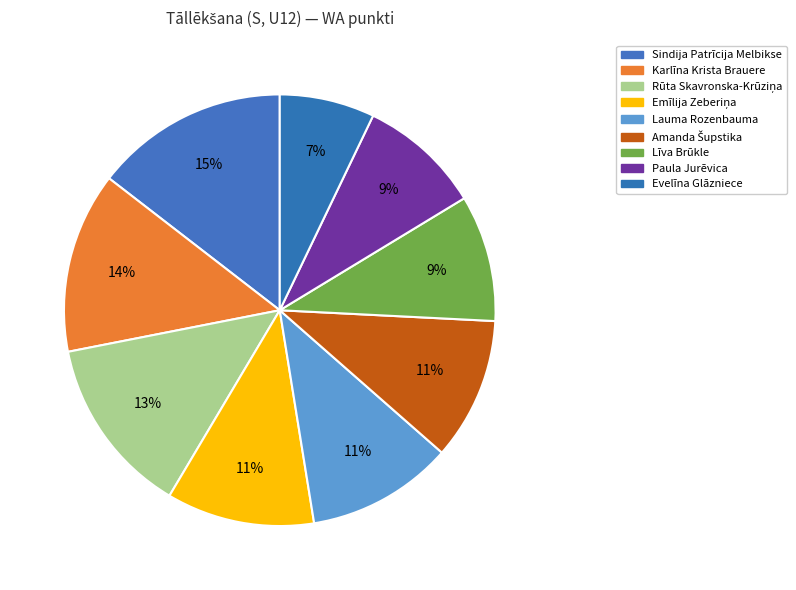

Count the number of slices in the pie.

9